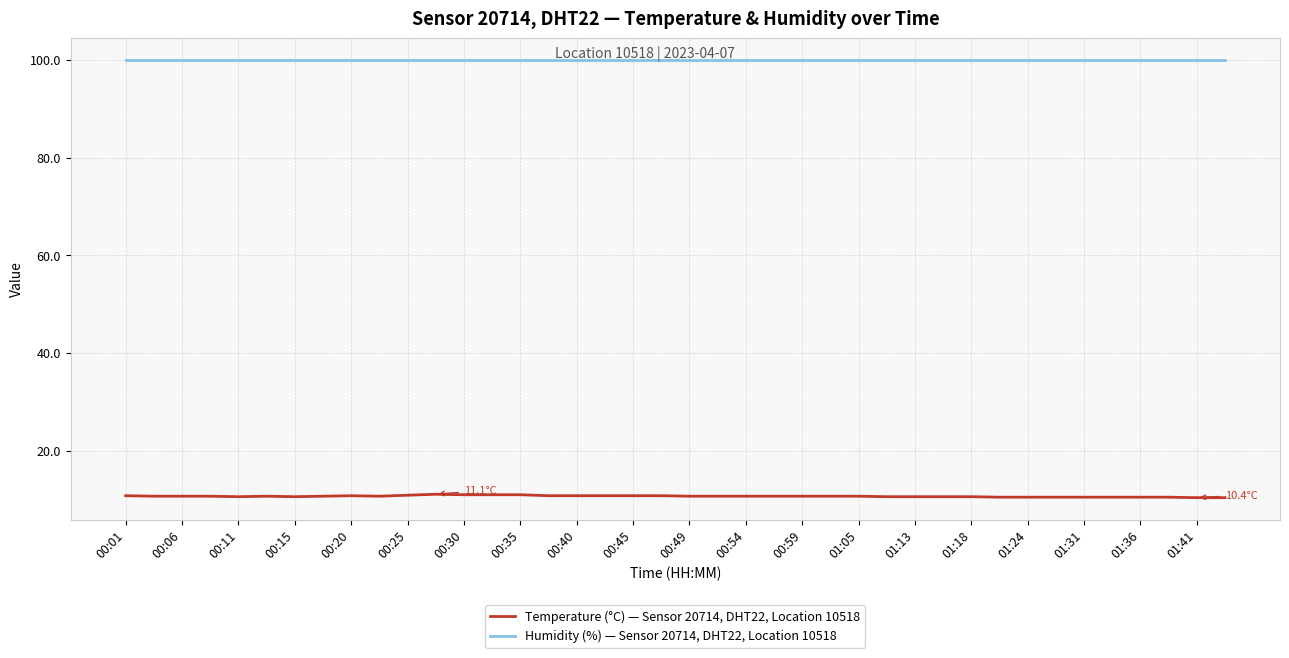

List the series in order of their overall mean, highest first.

Humidity (%) — Sensor 20714, DHT22, Location 10518, Temperature (°C) — Sensor 20714, DHT22, Location 10518